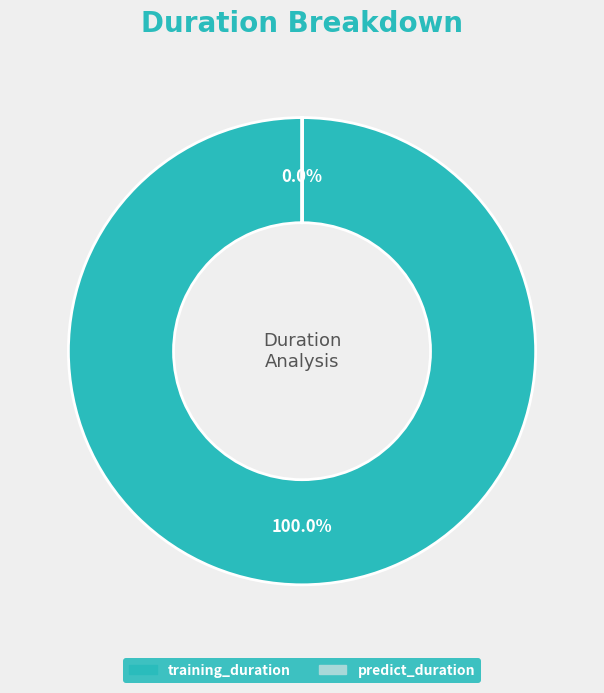

What is the largest slice in the pie chart?

training_duration